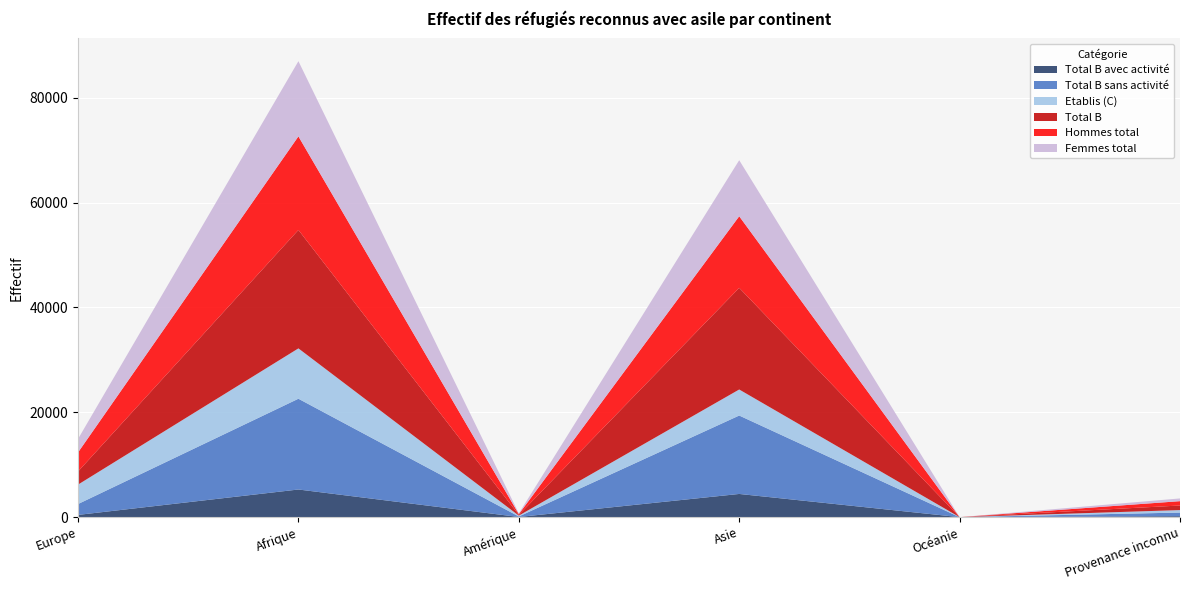

Reading left to right, extract all data points from this chart.

Total B avec activité: 427	5274	28	4426	0	179
Total B sans activité: 2074	17316	103	14960	0	694
Etablis (C): 3706	9606	162	4967	0	476
Total B: 2501	22590	131	19386	0	873
Hommes total: 3637	17849	155	13660	0	828
Femmes total: 2570	14347	138	10693	0	521